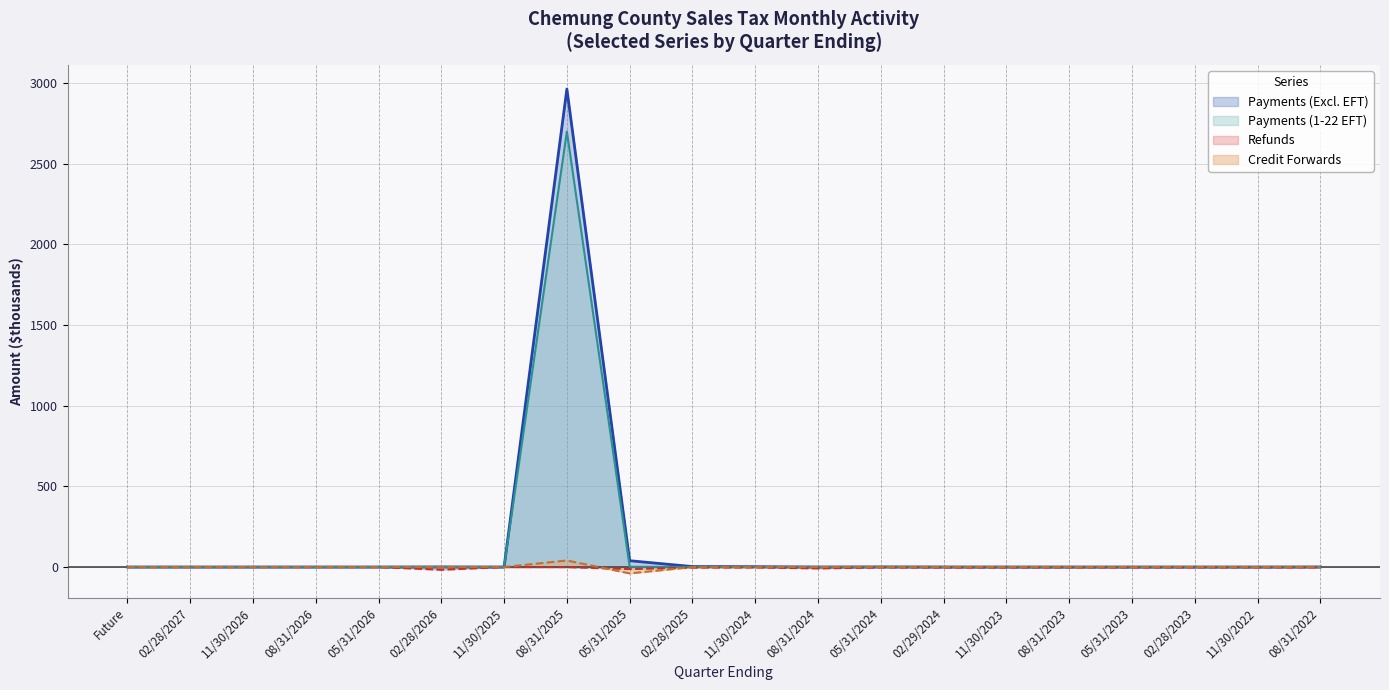

How many distinct data groups are displayed?

4